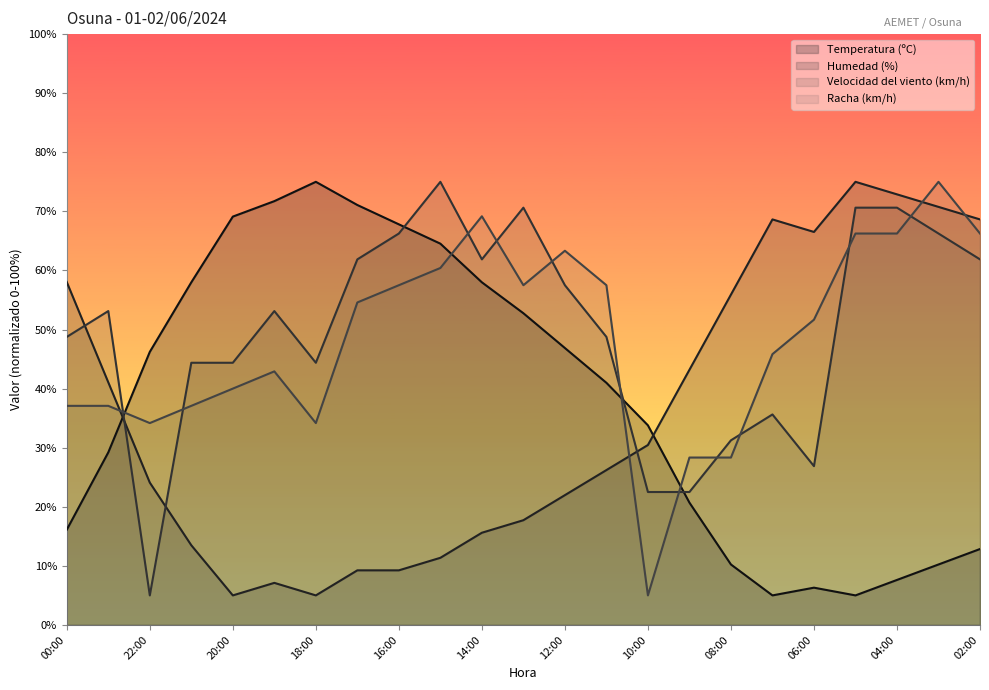

What position from the right is 19:00?

18